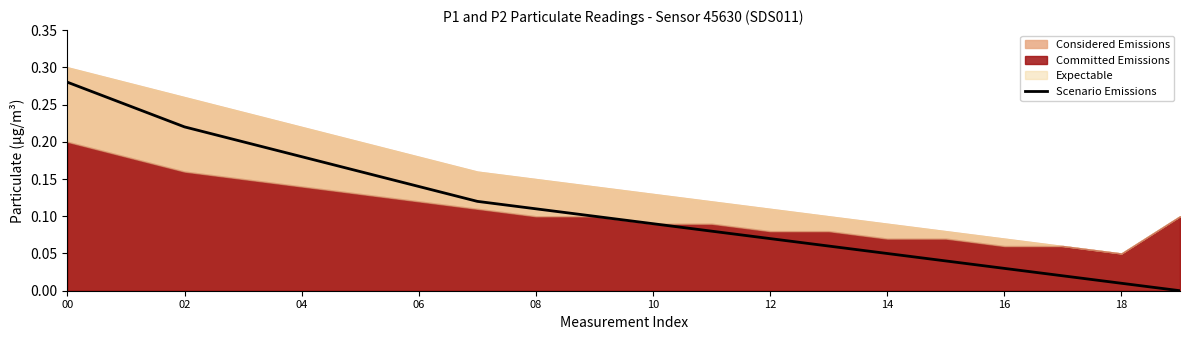

At which label does Scenario Emissions reach its peak?

00